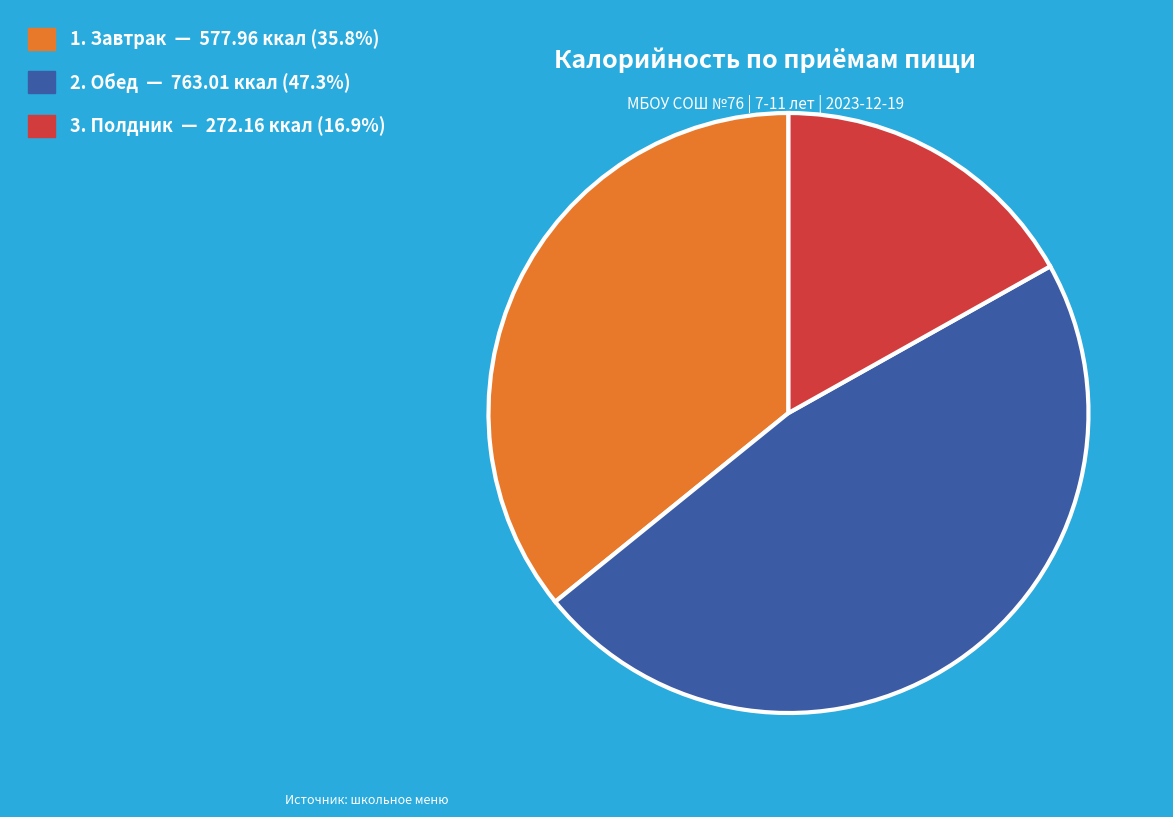

How many segments does this pie chart have?

3